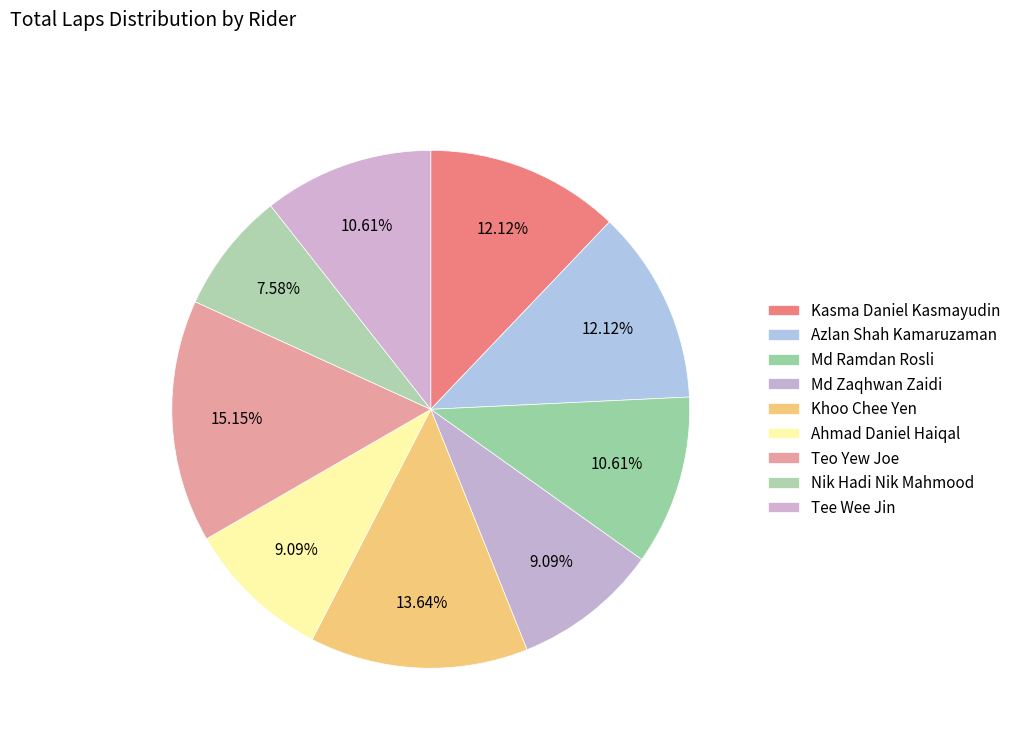

Count the number of slices in the pie.

9